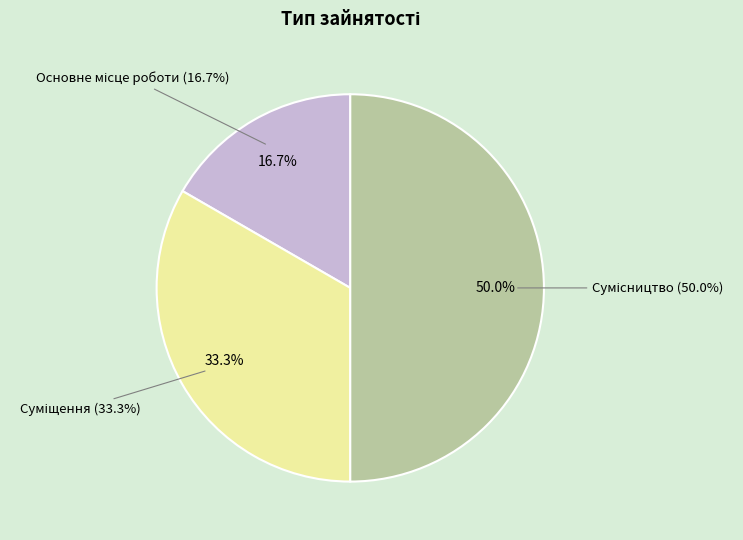

Which has a higher value, Суміщення or Основне місце роботи?

Суміщення